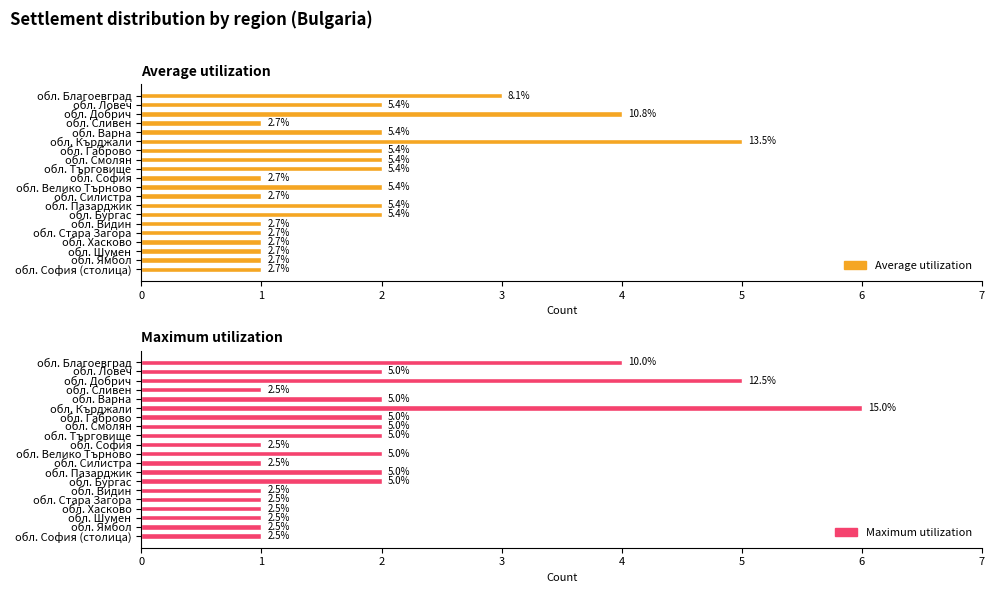

Which has a higher value, 2 or 11?

2